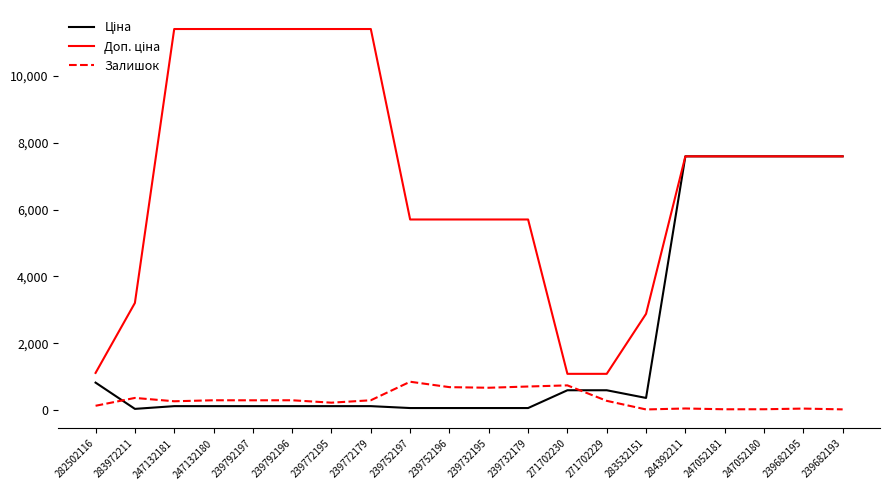

What is the highest value of the Залишок series?

845.0